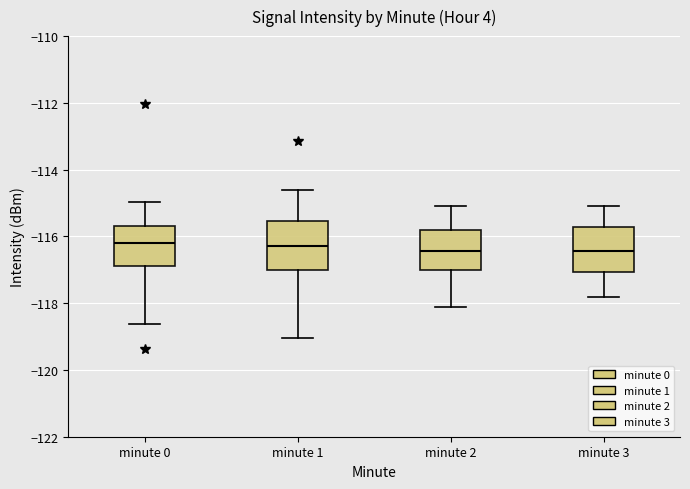

Reading left to right, transcribe this box plot: for each box, give where its median line is, the range the box spans, and where its two whiskers end, as read against the y-axis. The values are not printed on the chart, so give them approximately, as read against the axis.

minute 0: median -116.2, box -116.8 to -115.6, whiskers -118.6 to -115.0
minute 1: median -116.4, box -117.0 to -115.6, whiskers -119.0 to -114.6
minute 2: median -116.4, box -117.0 to -115.8, whiskers -118.0 to -115.0
minute 3: median -116.4, box -117.0 to -115.8, whiskers -117.8 to -115.0